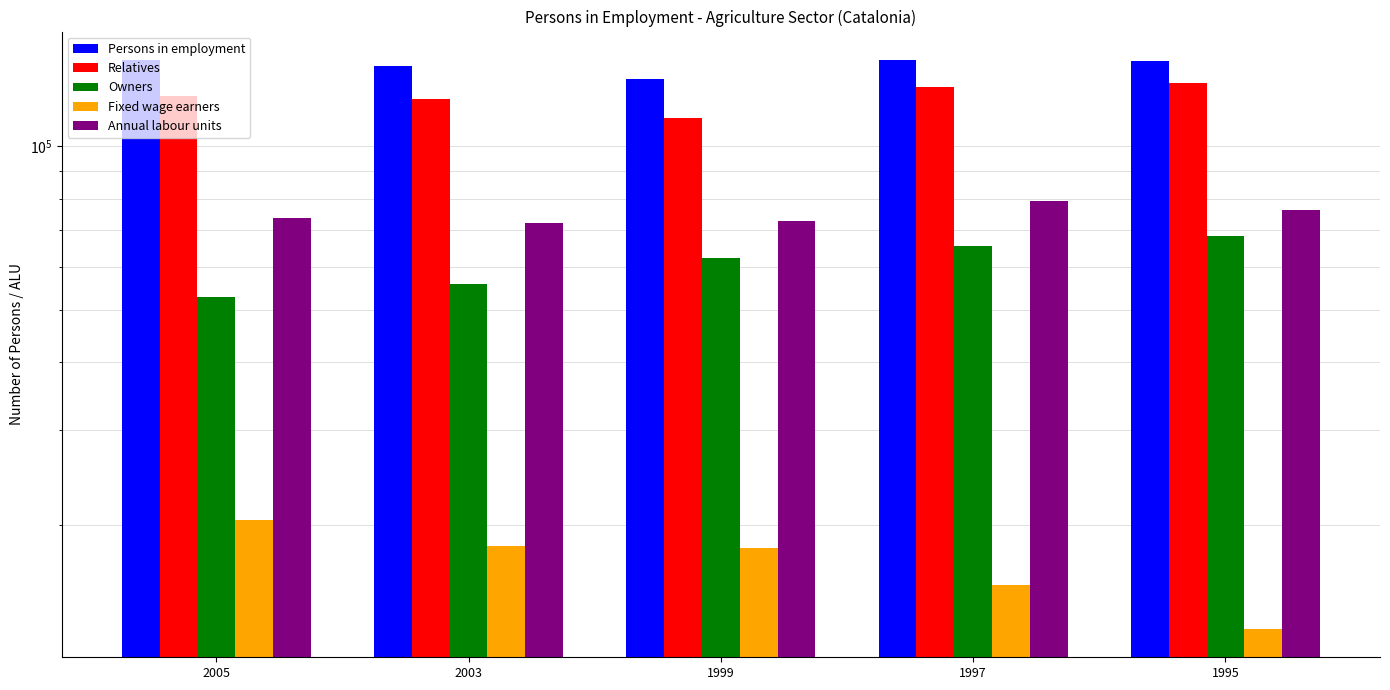

How many bars are there in each group?

5